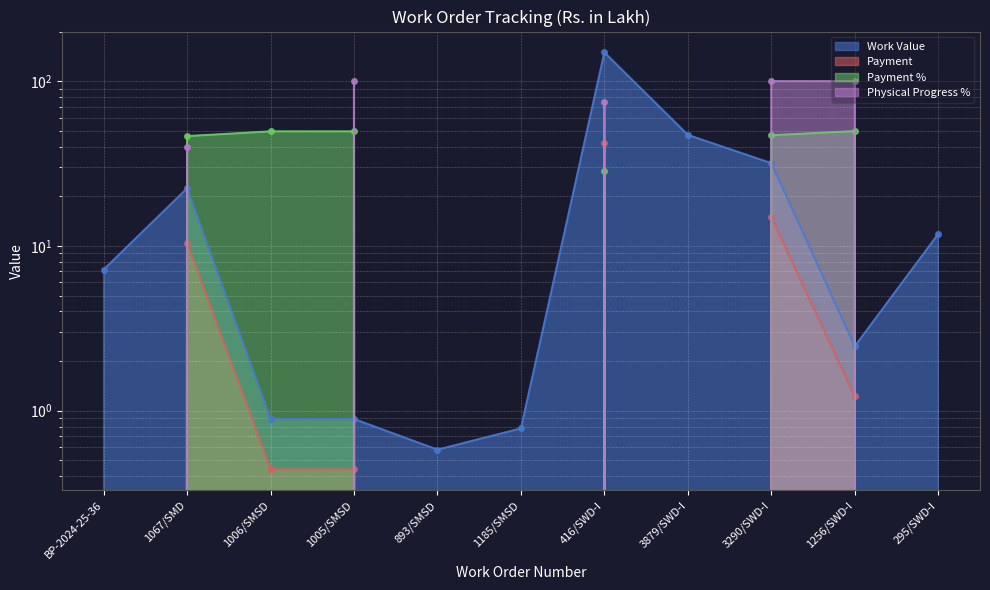

True or false: Payment % and Payment intersect in this chart.

False